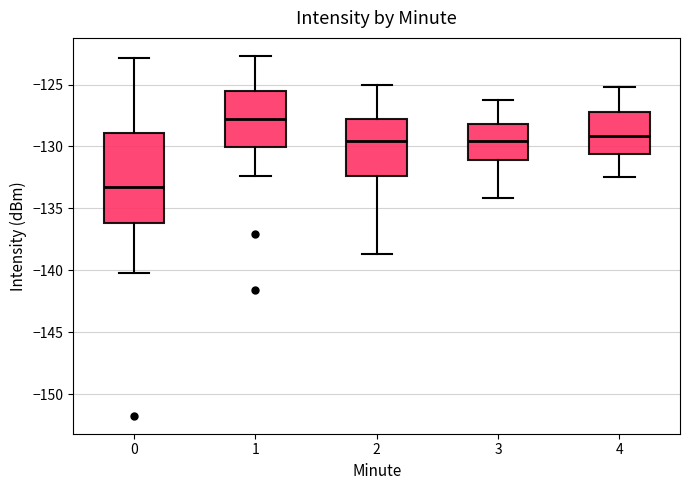

Which box has the highest median line?

1